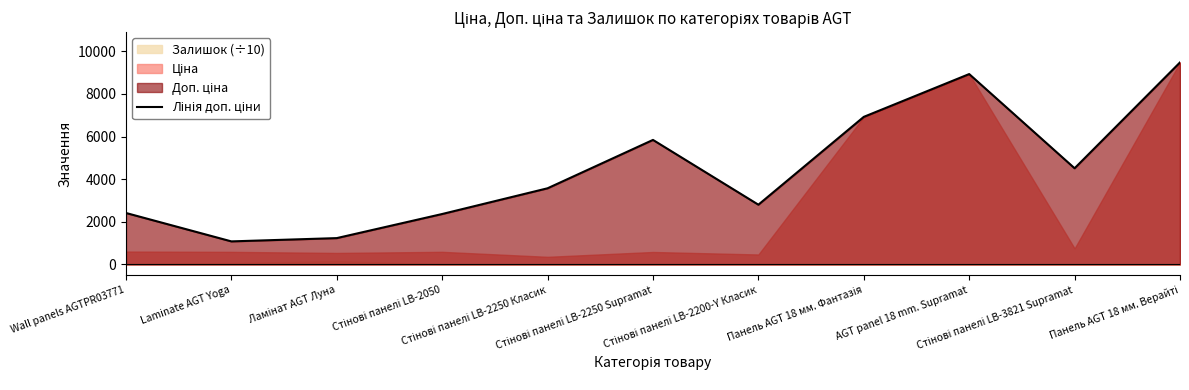

What is the greatest value displayed?

9480.1